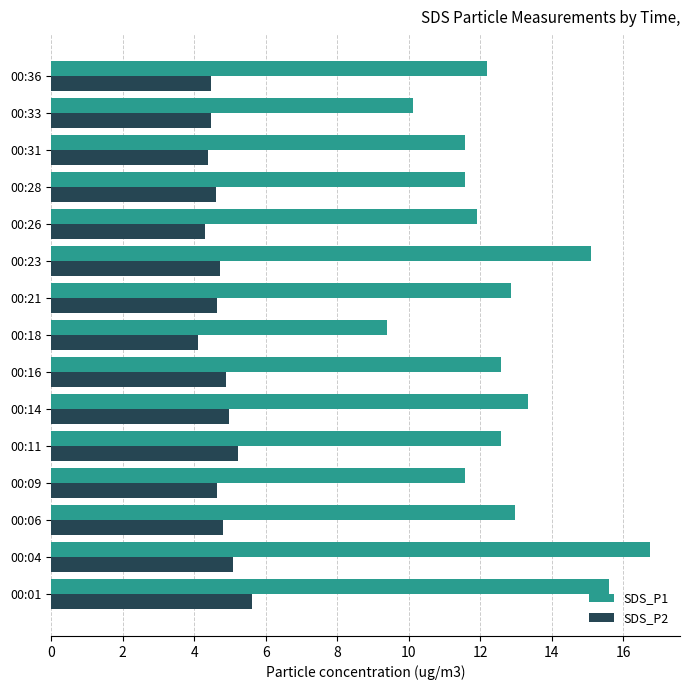

What is the approximate value of SDS_P1 at 00:33?

10.1